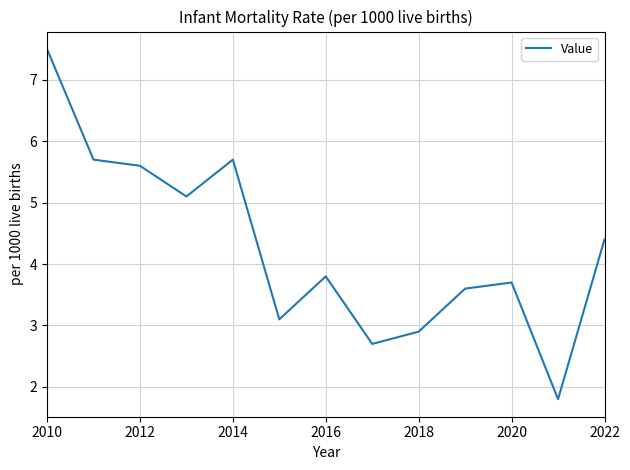

What is the sum of all values?

55.6